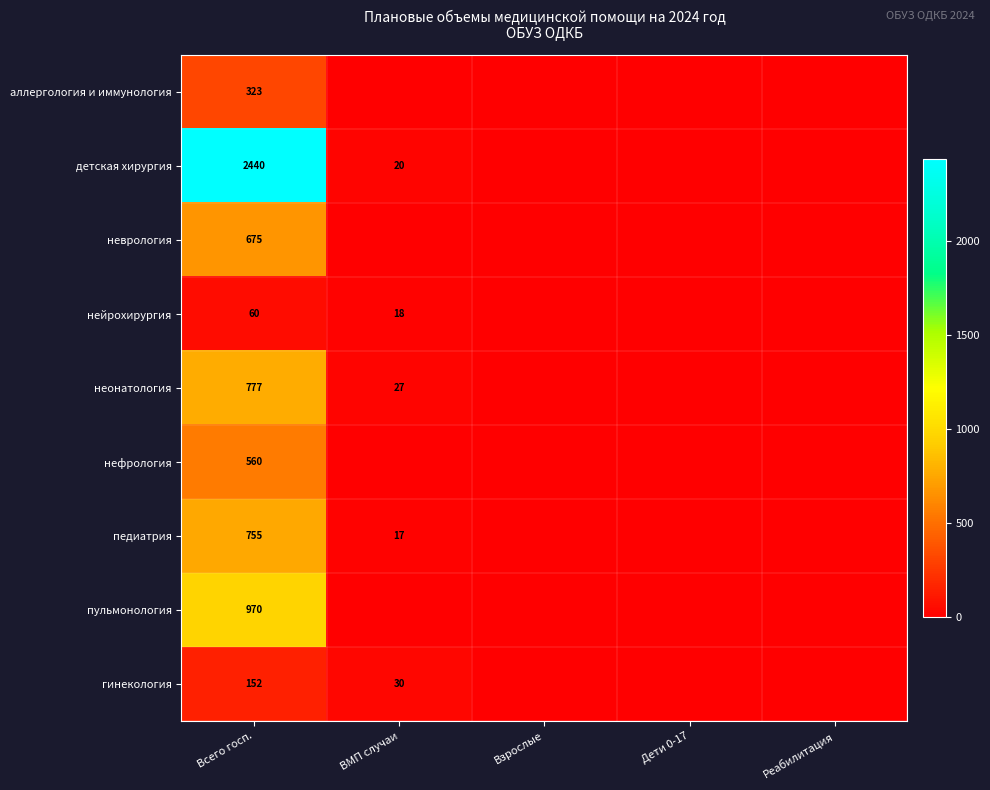

At Всего госп., list the series in order from smallest to largest.

нейрохирургия, гинекология, аллергология и иммунология, нефрология, неврология, педиатрия, неонатология, пульмонология, детская хирургия